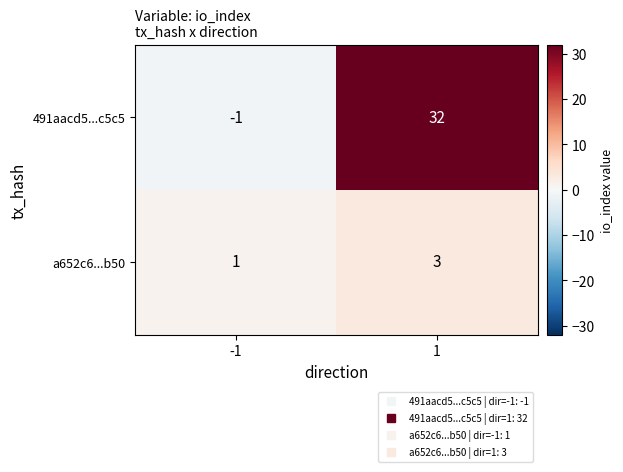

Count the number of categories in the chart.

2